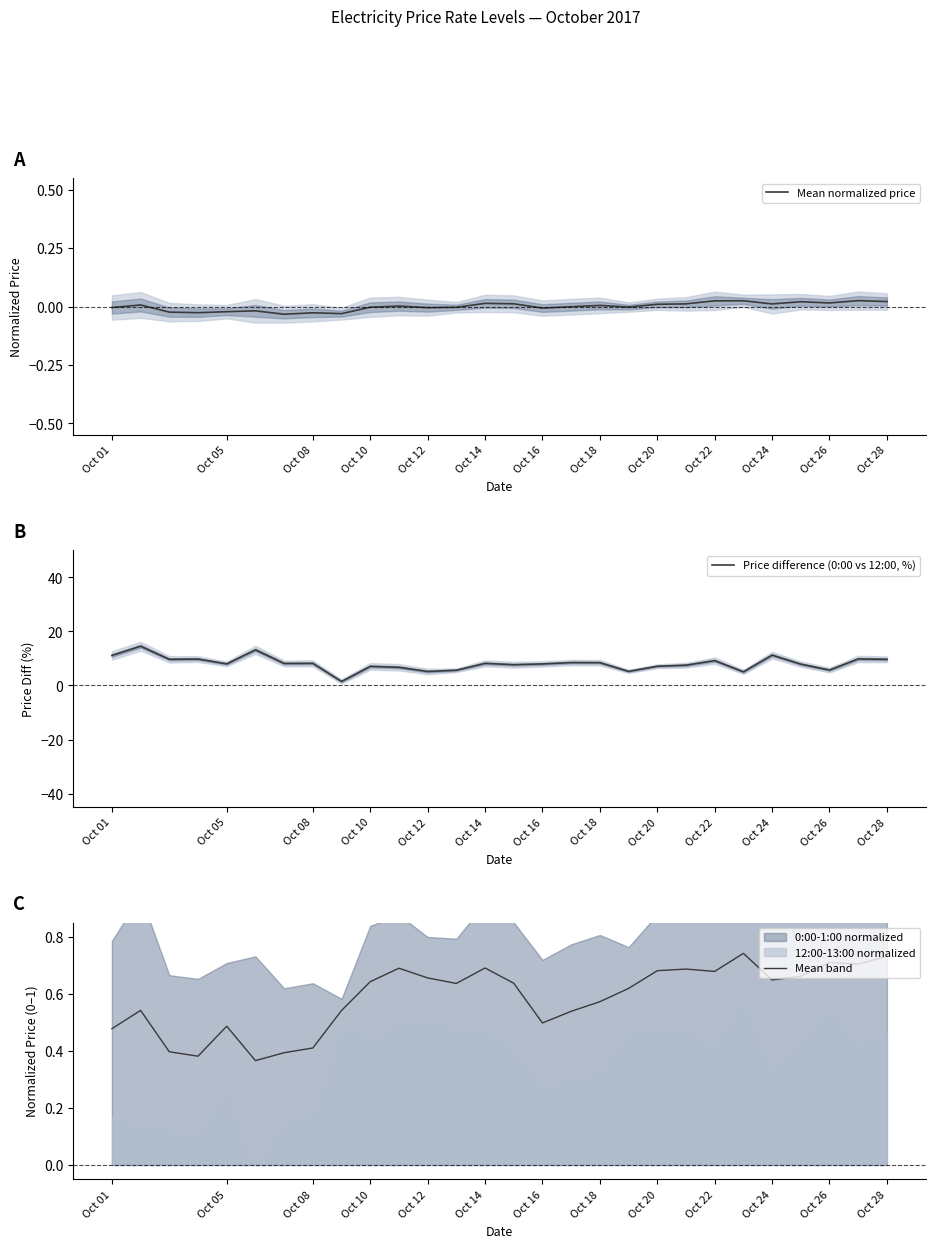

True or false: Mean normalized price and Price difference (0:00 vs 12:00, %) intersect in this chart.

False